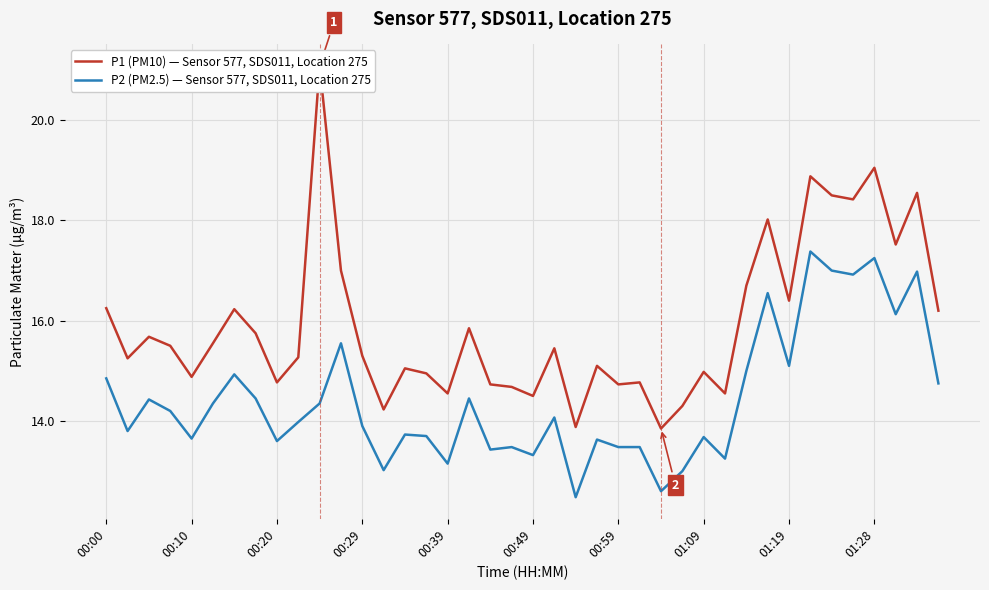

Which series has the largest range (max minus min)?

P1 (PM10) — Sensor 577, SDS011, Location 275